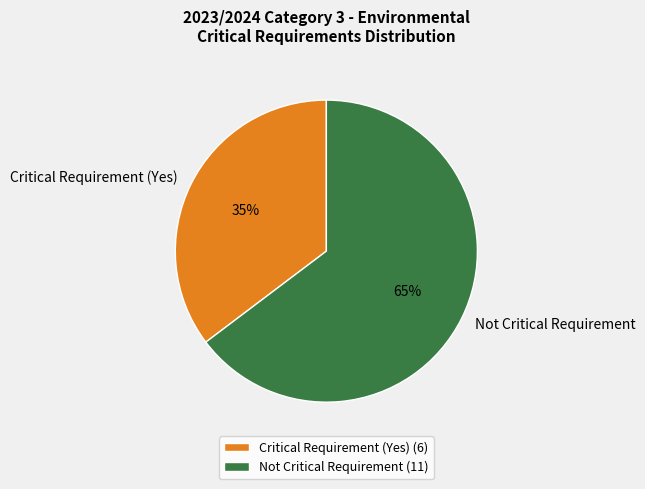

Which slice is the largest?

Not Critical Requirement